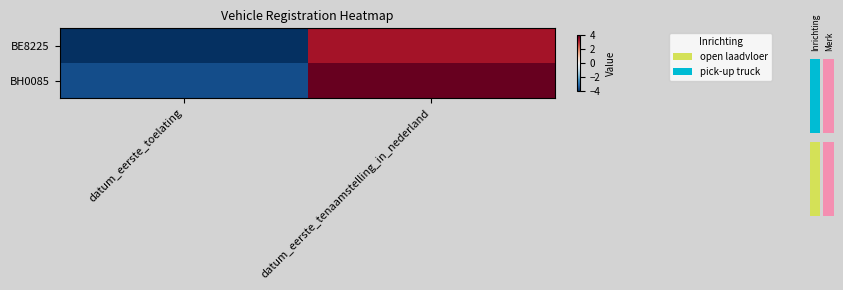

What is the average value of the BH0085 series?

0.2